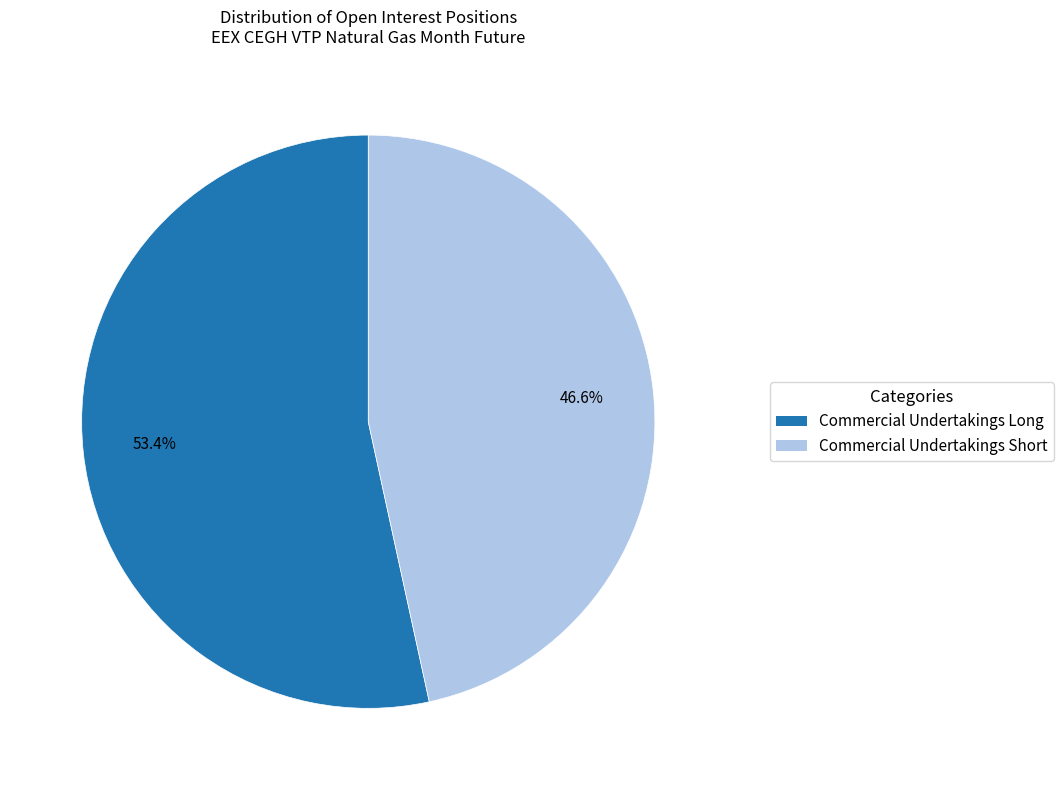

The Commercial Undertakings Short slice represents 35% of the pie. True or false?

False